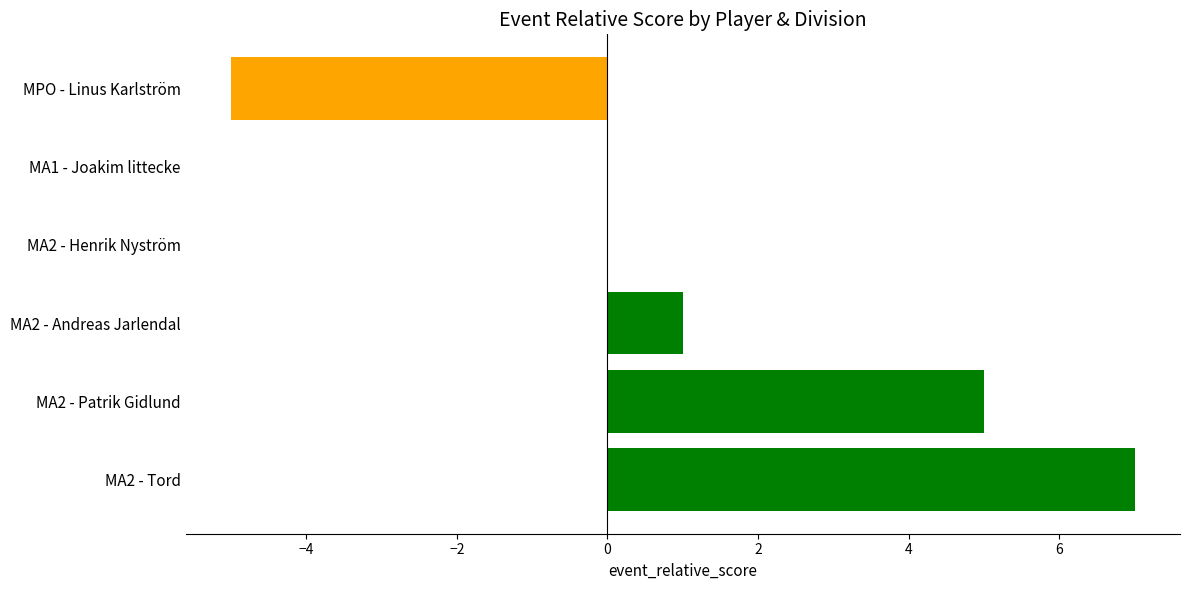

Which label corresponds to the largest value in the chart?

MA2 - Tord